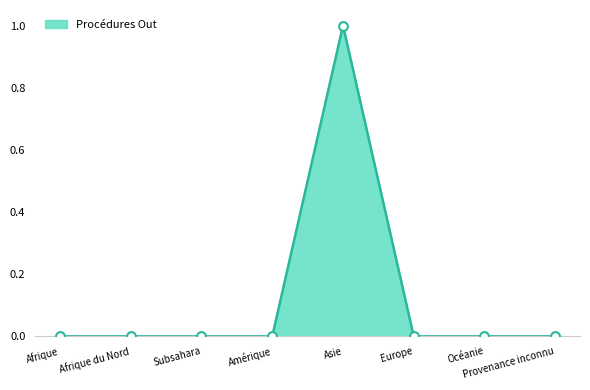

The value at Afrique du Nord is 1. True or false?

False